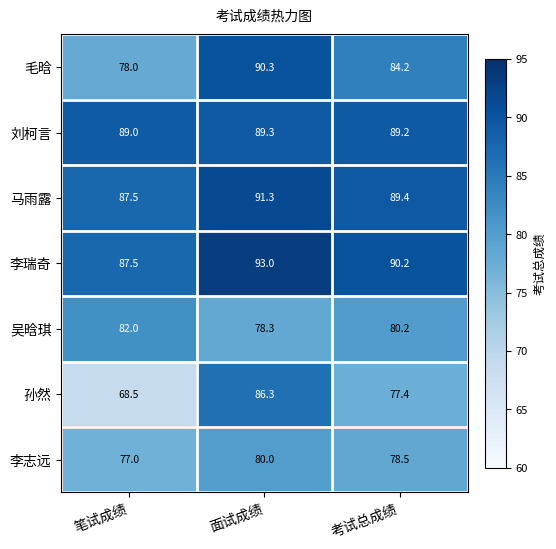

Rank the series by their maximum value, from highest to lowest.

李瑞奇, 马雨露, 毛晗, 刘柯言, 孙然, 吴晗琪, 李志远